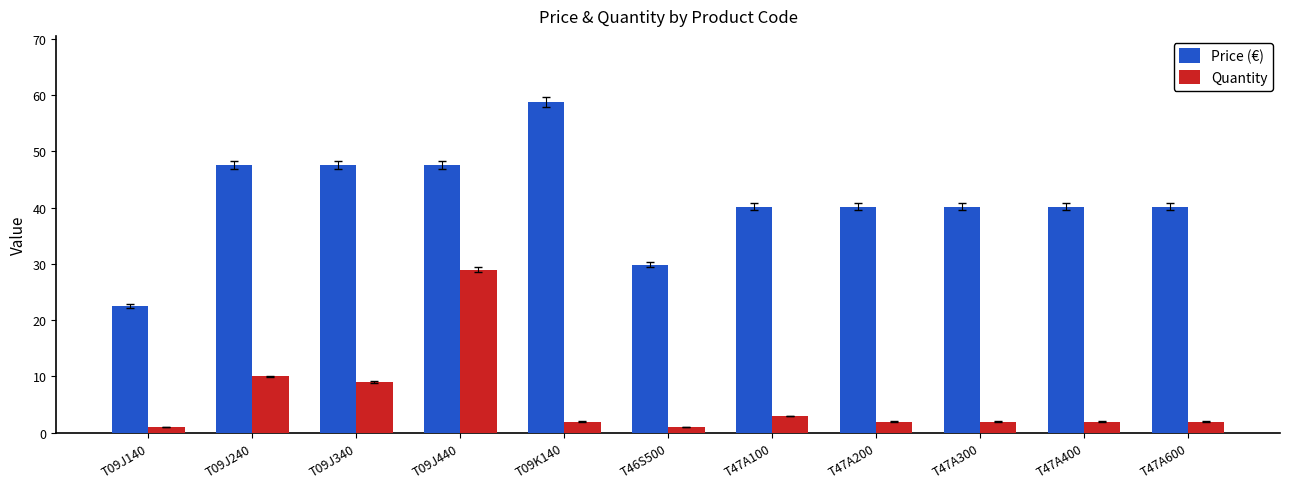

Rank the series at T46S500 from lowest to highest value.

Quantity, Price (€)